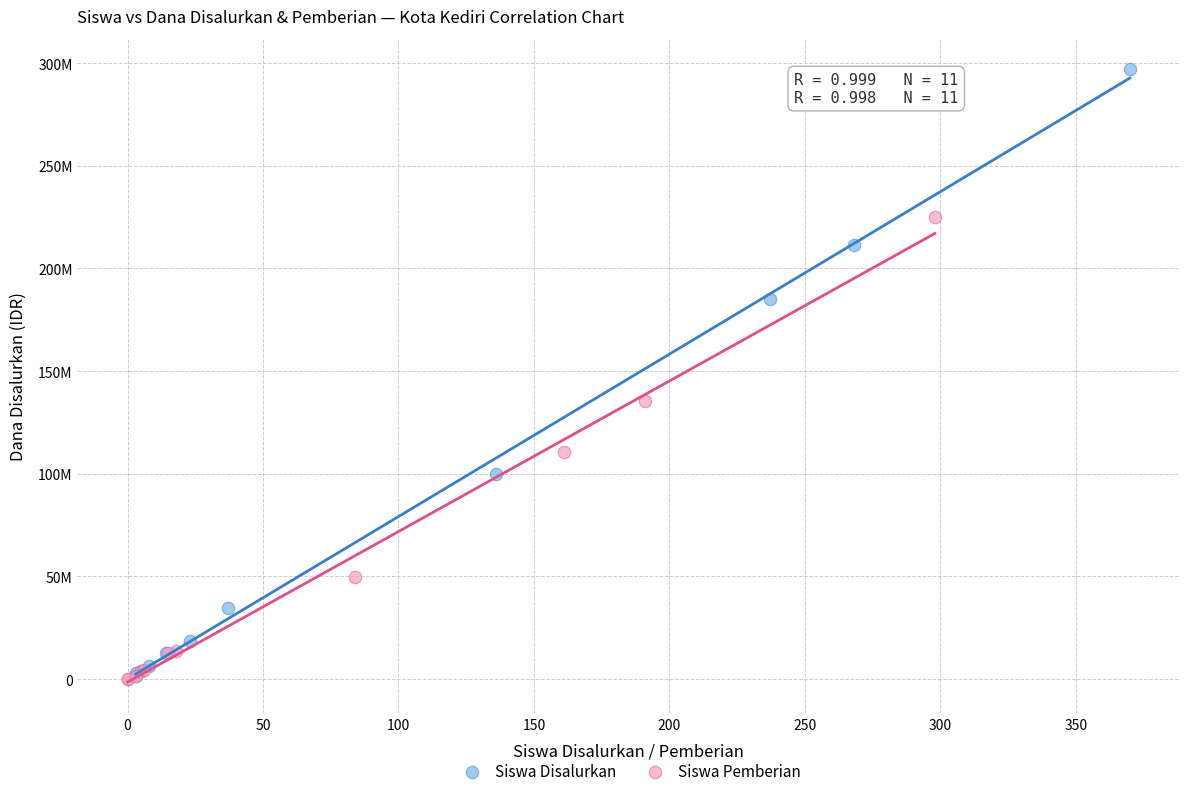

What are all the series names shown in the legend?

Siswa Disalurkan, Siswa Pemberian